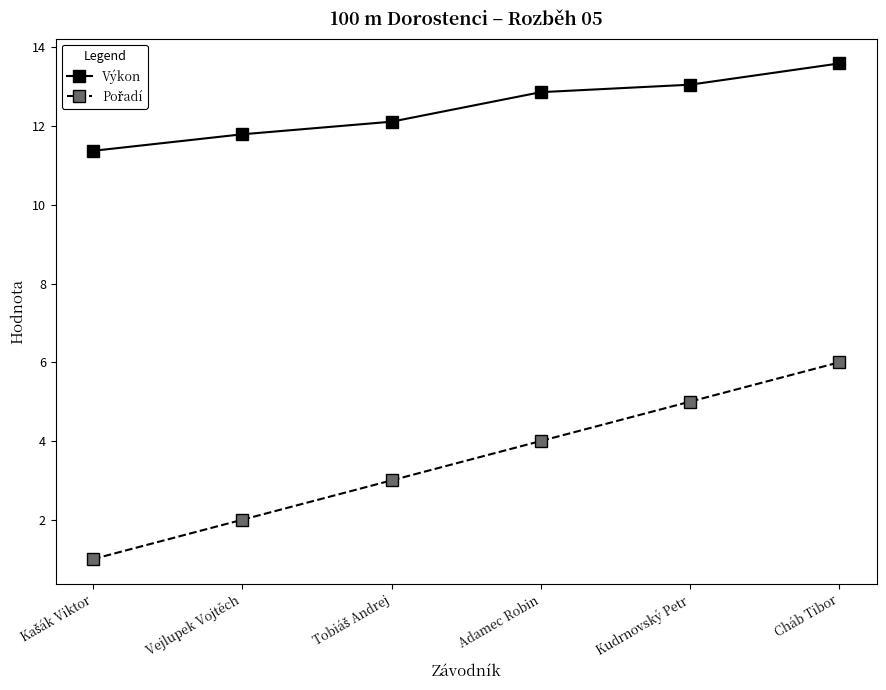

What is the smallest value displayed?

1.0